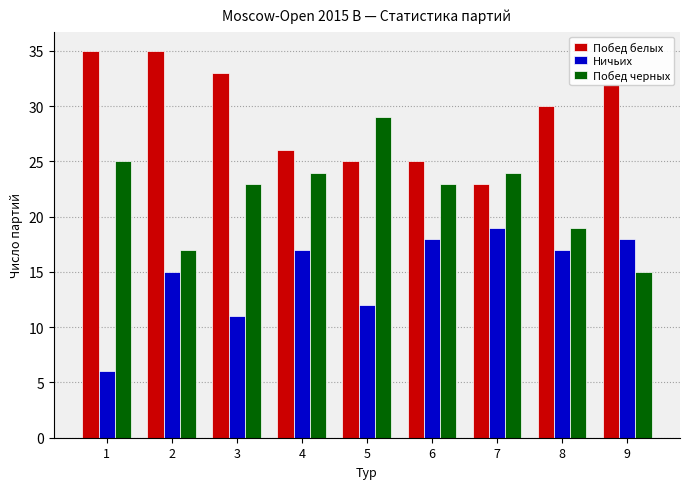

Reading left to right, extract all data points from this chart.

Побед белых: 35	35	33	26	25	25	23	30	32
Ничьих: 6	15	11	17	12	18	19	17	18
Побед черных: 25	17	23	24	29	23	24	19	15